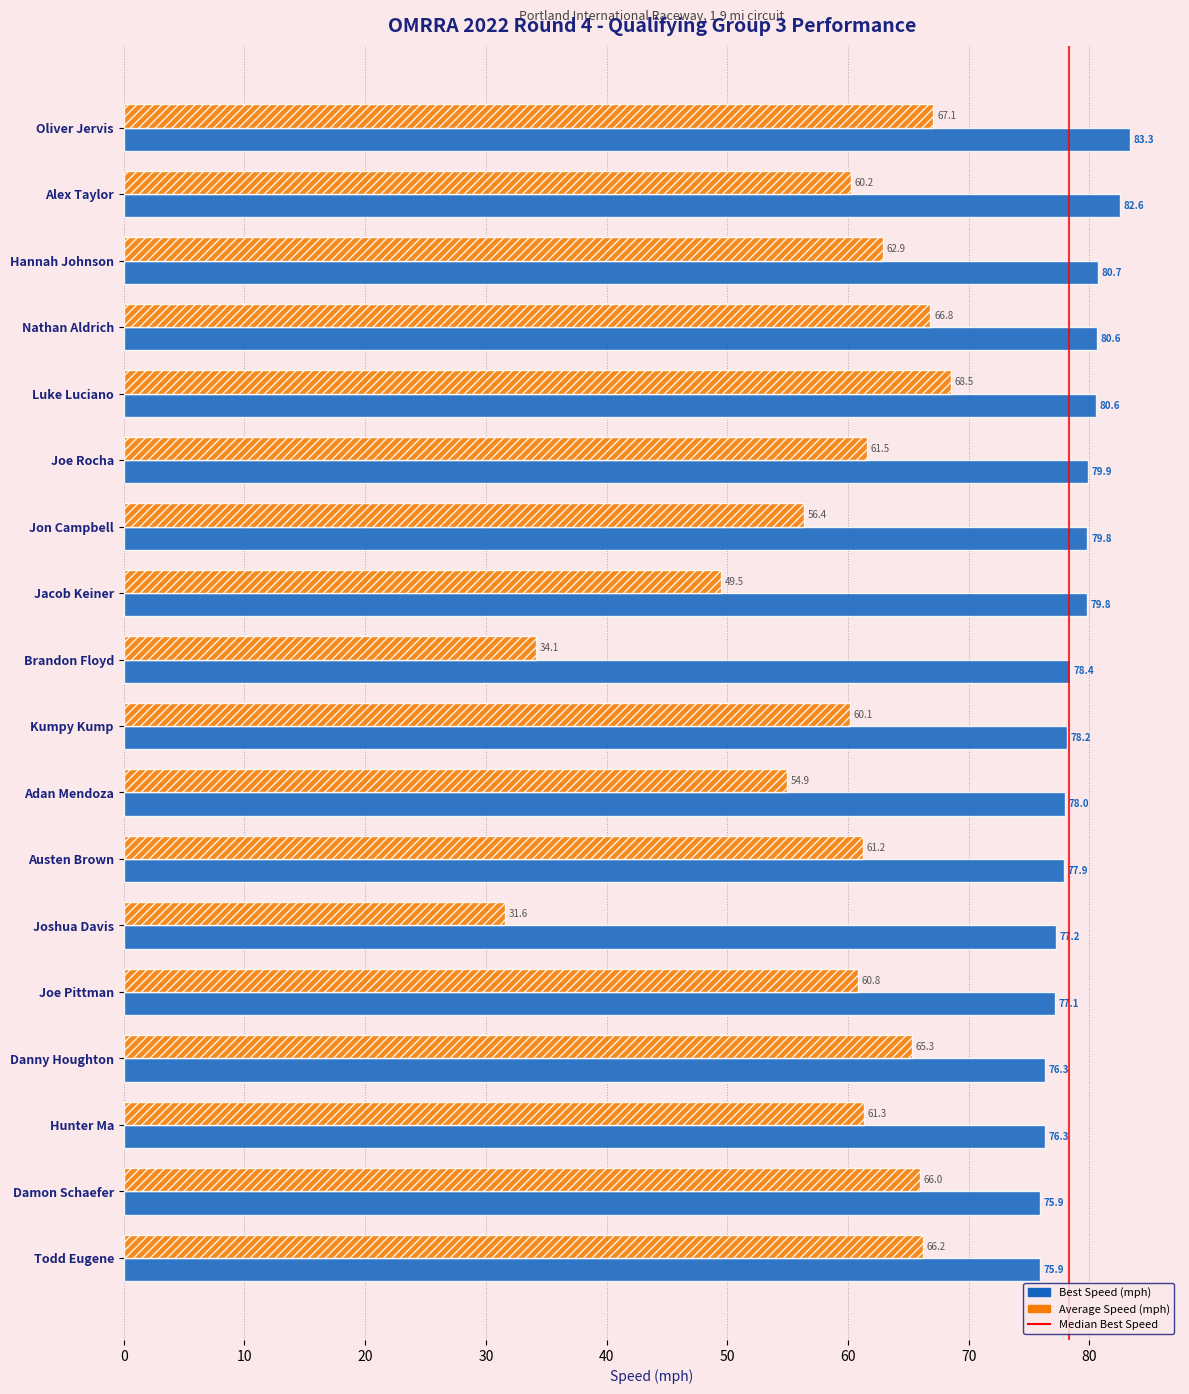

At Joe Pittman, list the series in order from smallest to largest.

Average Speed (mph), Best Speed (mph)